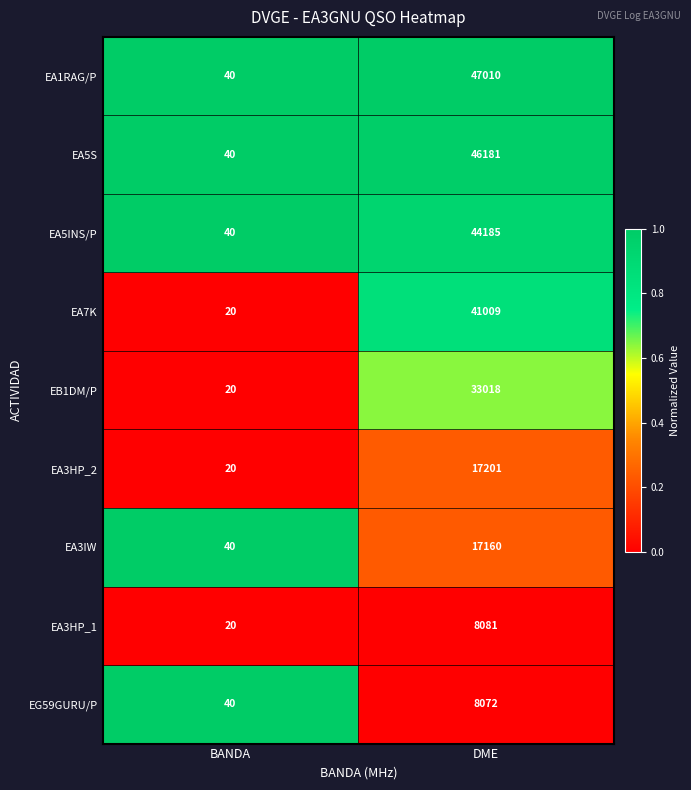

Which series changed the most between BANDA and DME?

EA1RAG/P